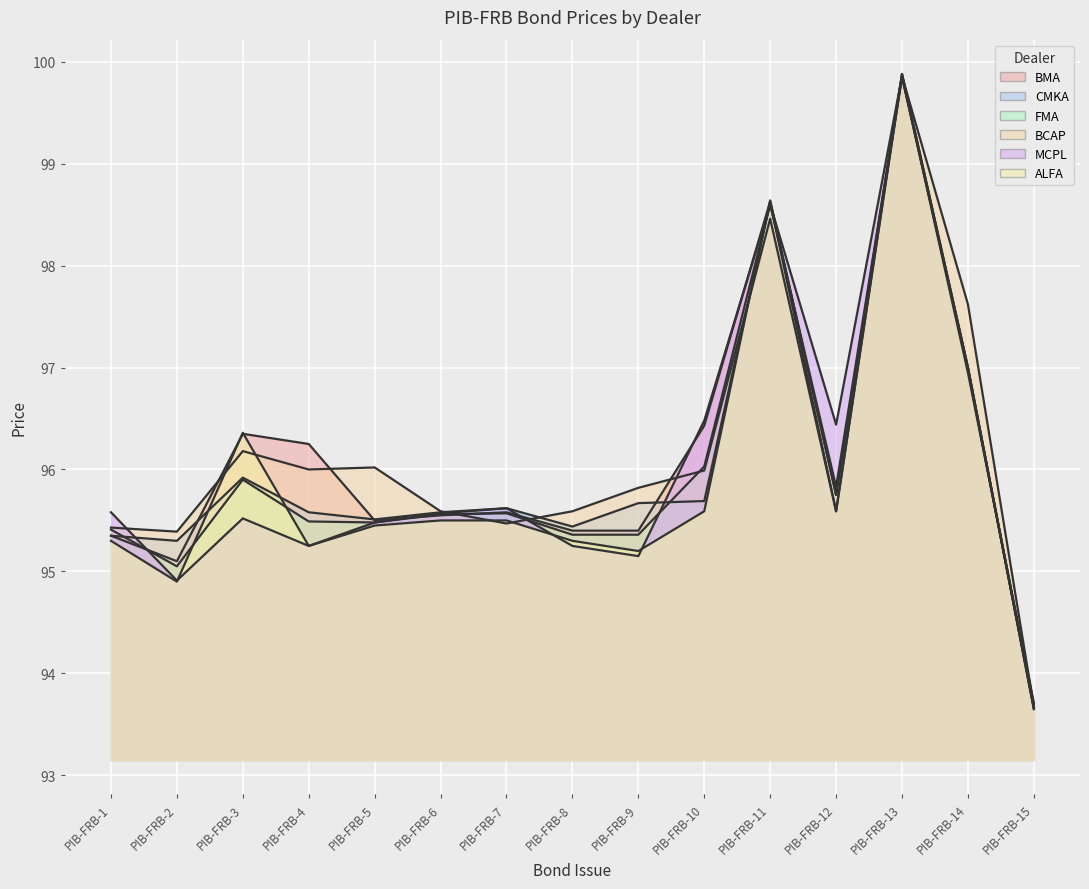

How many intersections are there between CMKA and ALFA?

3